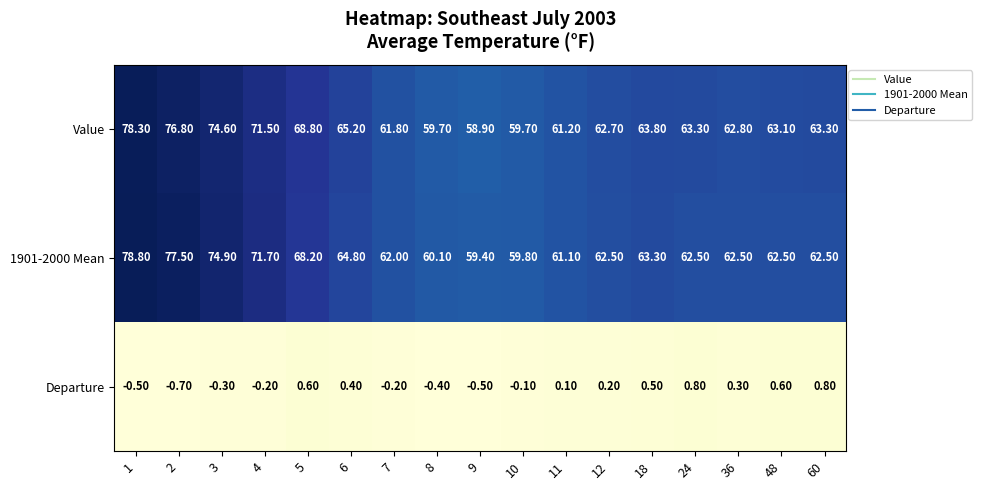

What is the difference between the 1901-2000 Mean values at 8 and 10?

0.3